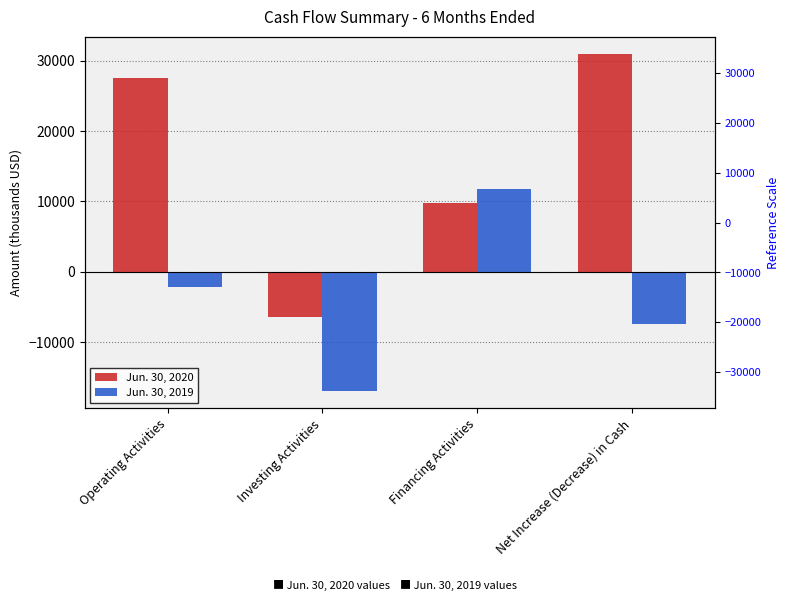

What is the difference between the second highest and second lowest values in the Jun. 30, 2020 series?

17697